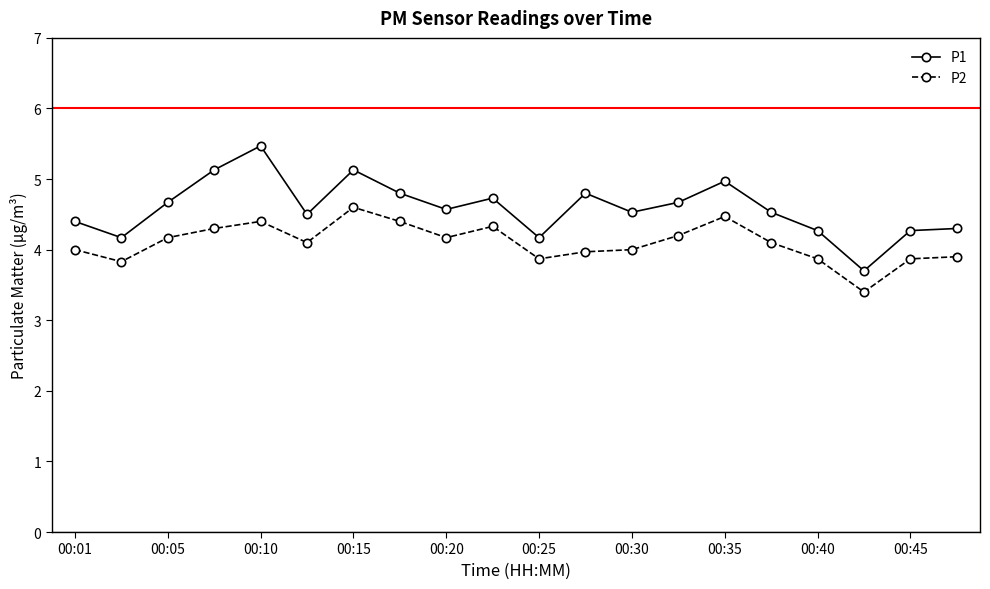

At how many categories does at least one series exceed 3?

20